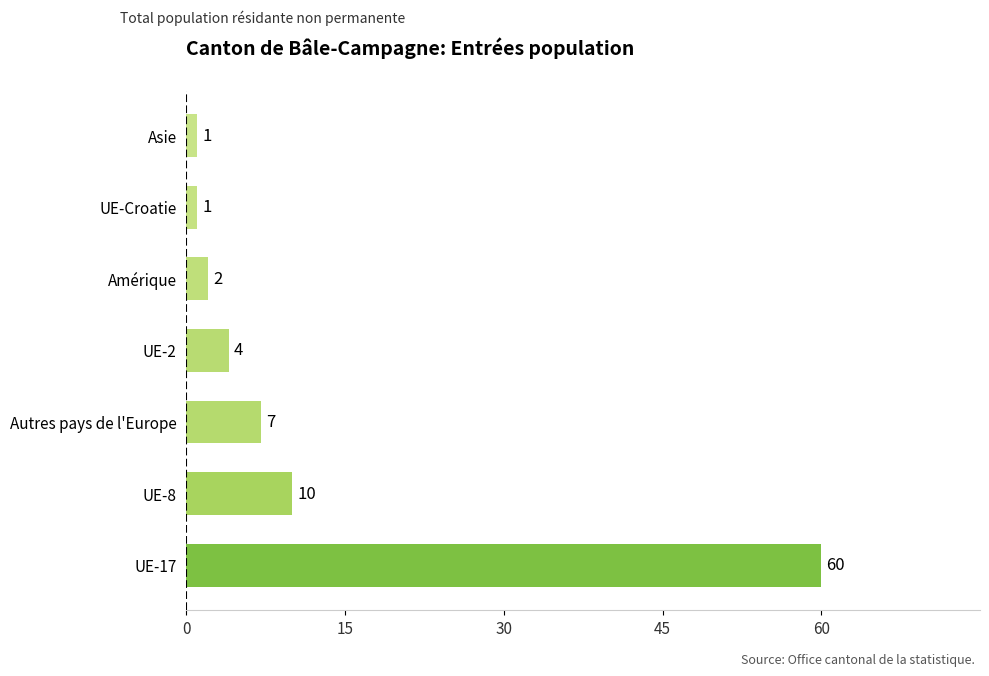

The value at UE-Croatie is 1. True or false?

True